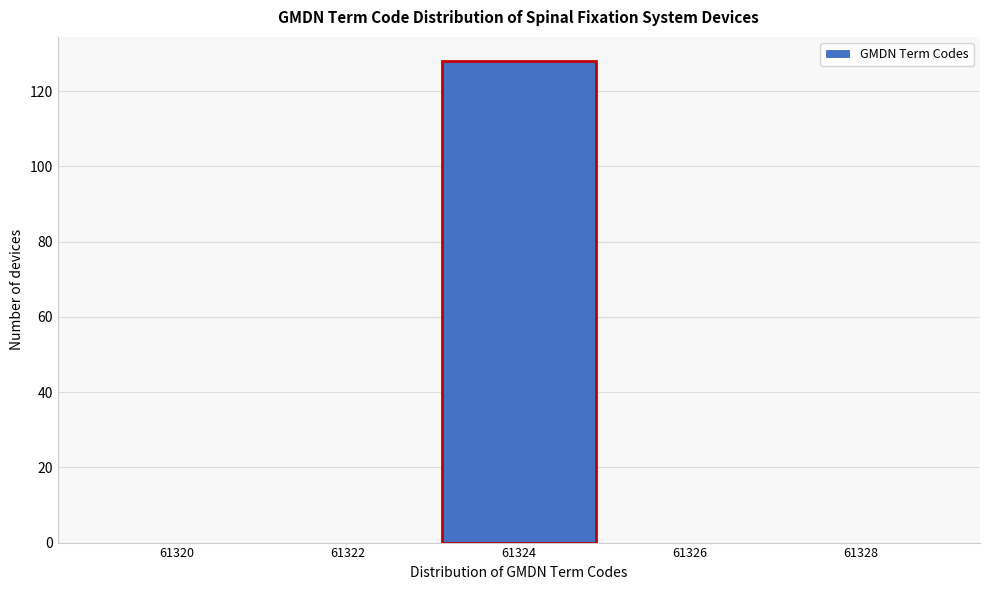

Reading left to right, what are all the values shown in this chart?

61320=0	61322=0	61324=128	61326=0	61328=0